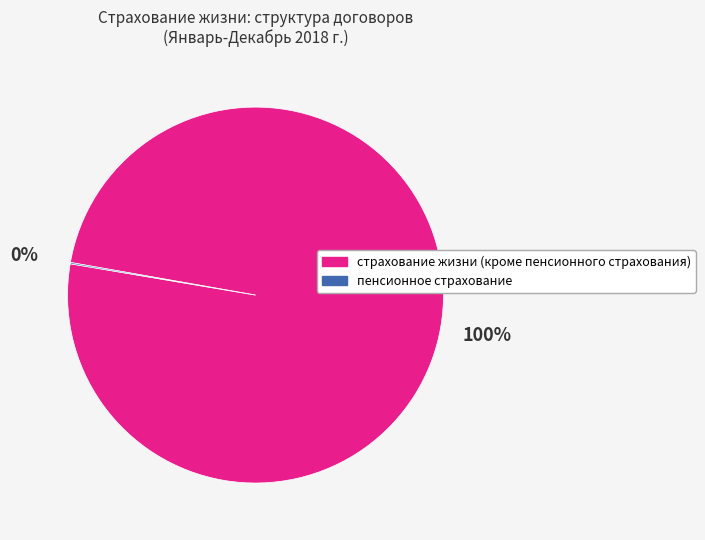

Is it true that страхование жизни (кроме пенсионного страхования) is 100% of the pie?

True